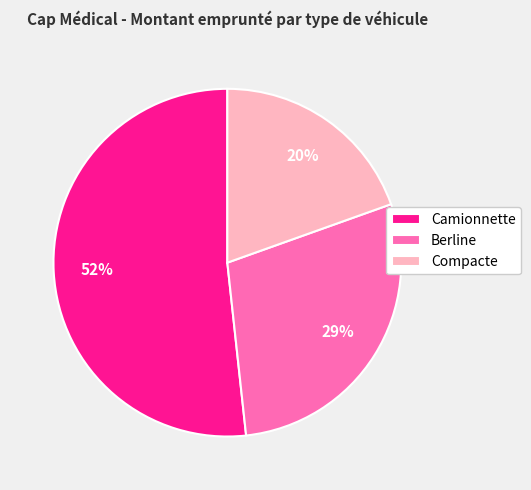

The Camionnette slice represents 52% of the pie. True or false?

True